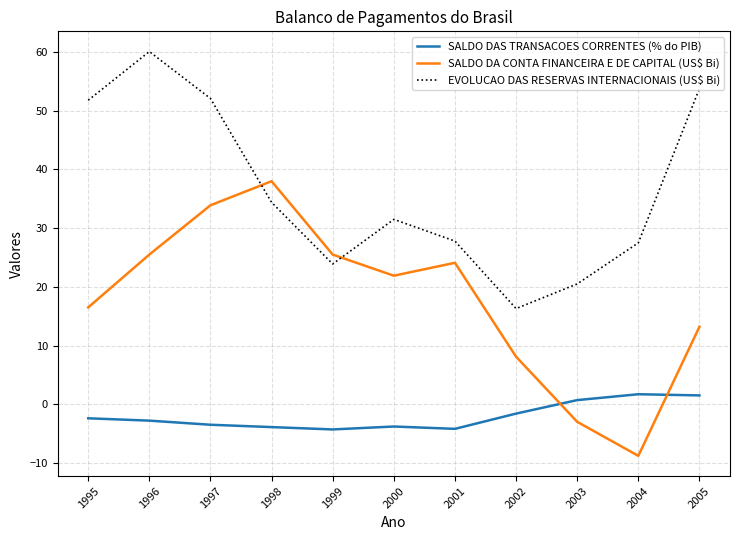

Is the value of SALDO DA CONTA FINANCEIRA E DE CAPITAL (US$ Bi) at 1997 greater than the value of SALDO DAS TRANSACOES CORRENTES (% do PIB) at 2000?

Yes